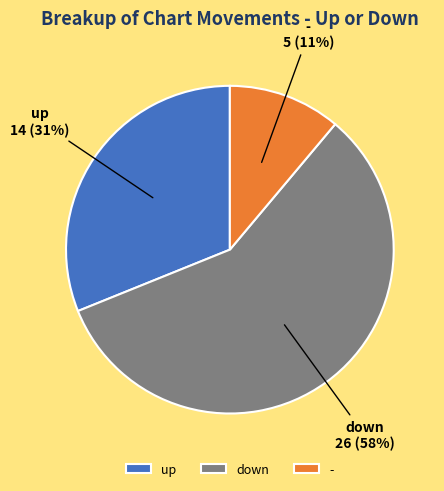

Between down and -, which is larger?

down